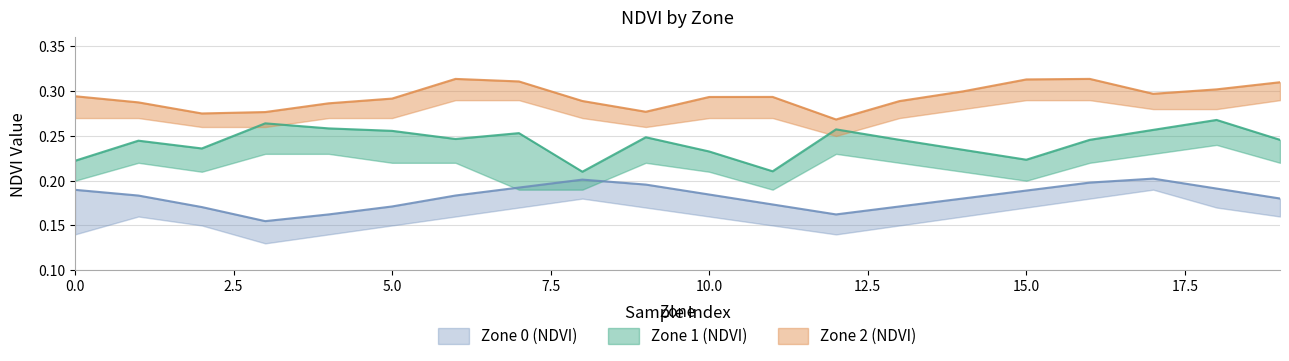

How many lines are shown in the chart?

3